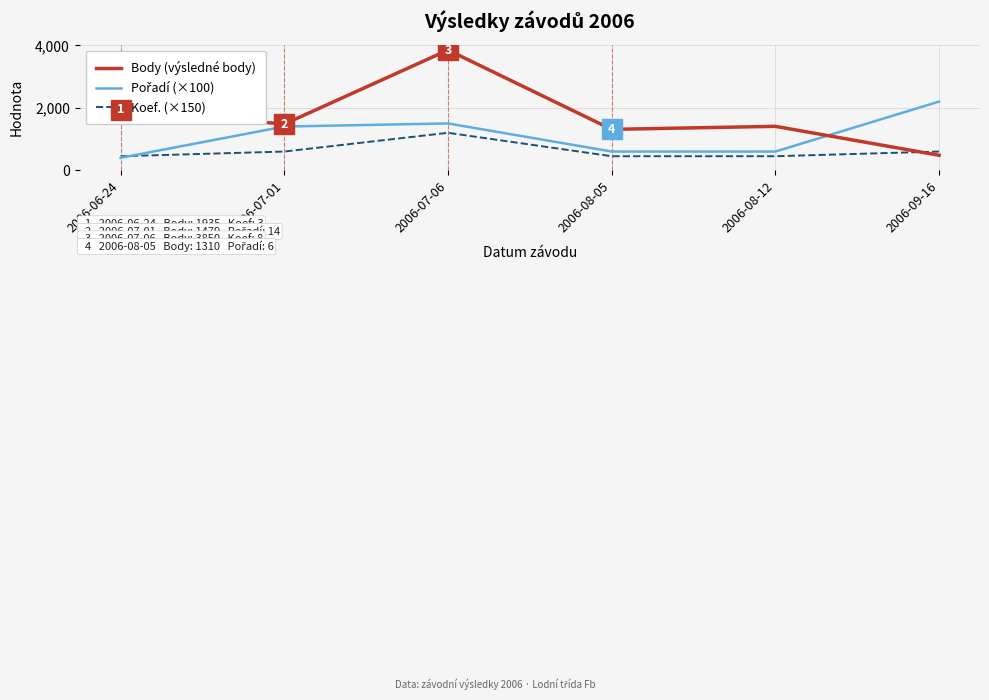

Which series has the widest spread of values?

Body (výsledné body)